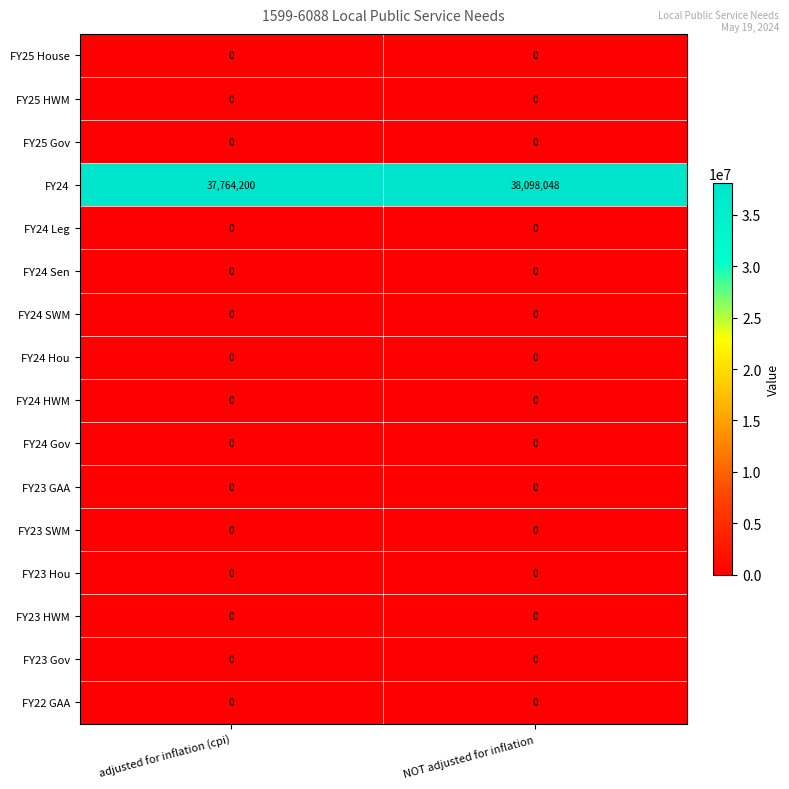

At how many categories does at least one series exceed 36696343?

2